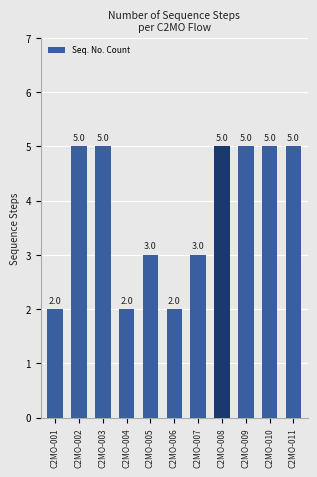

Does the chart contain stacked bars?

No